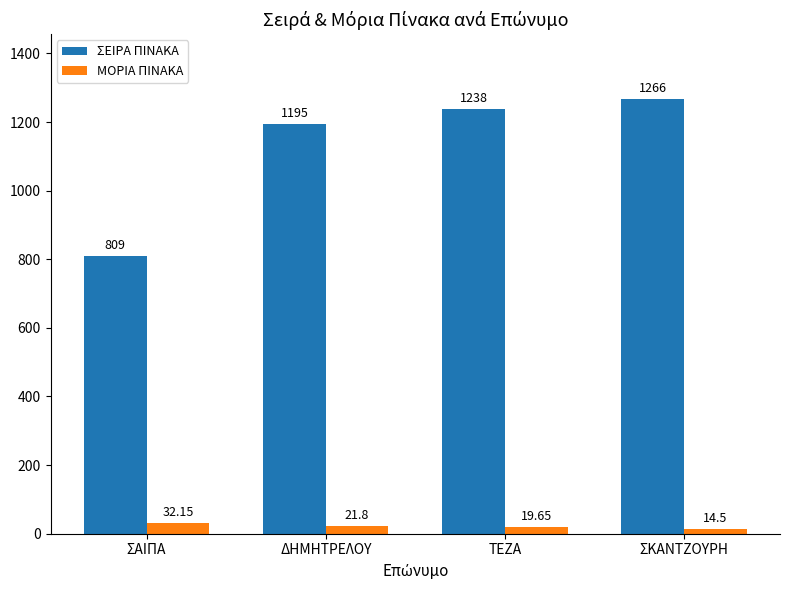

How many data points in ΜΟΡΙΑ ΠΙΝΑΚΑ are above 21?

2